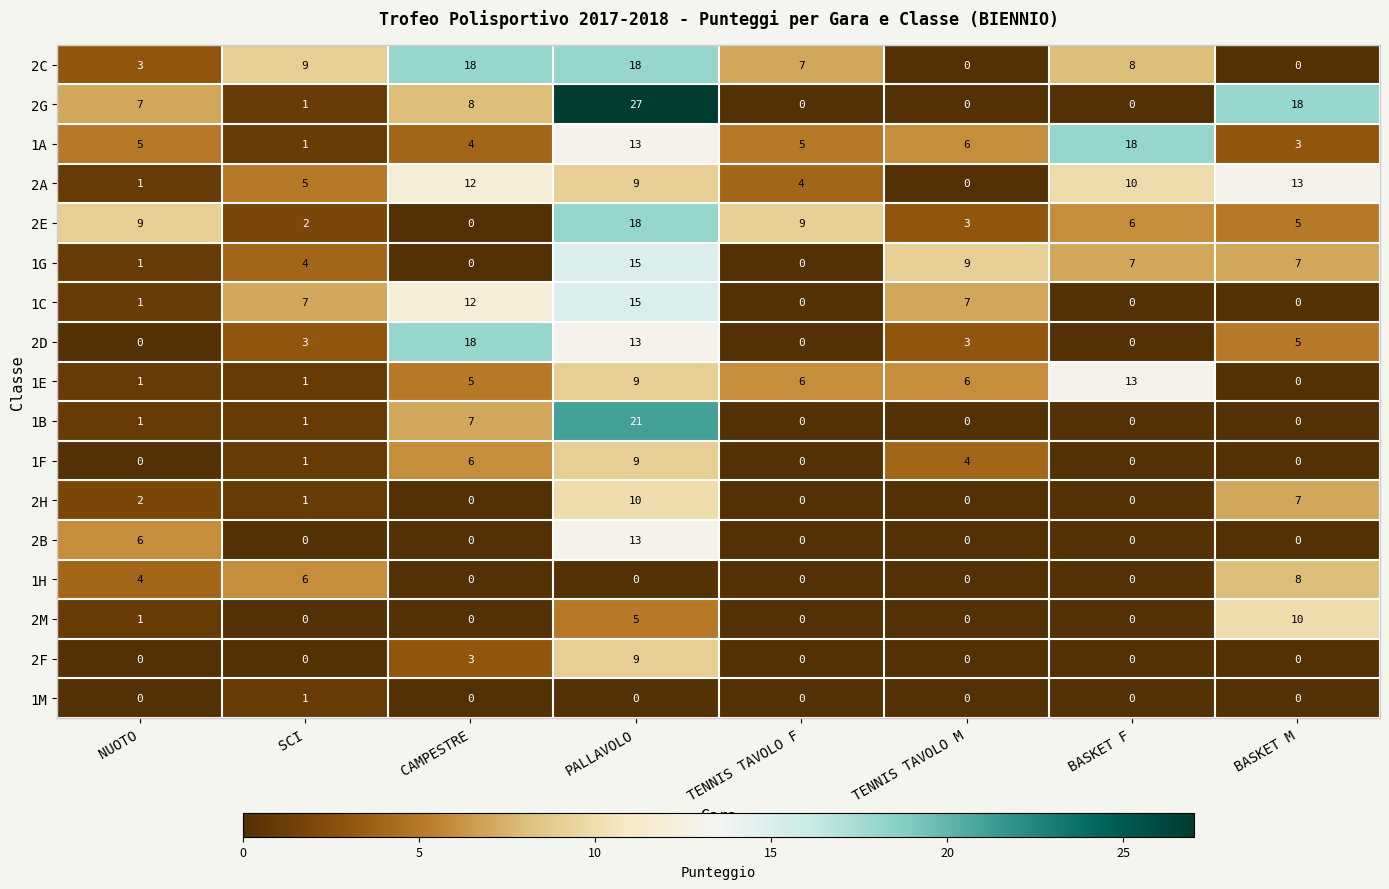

Which series has the largest range (max minus min)?

2G